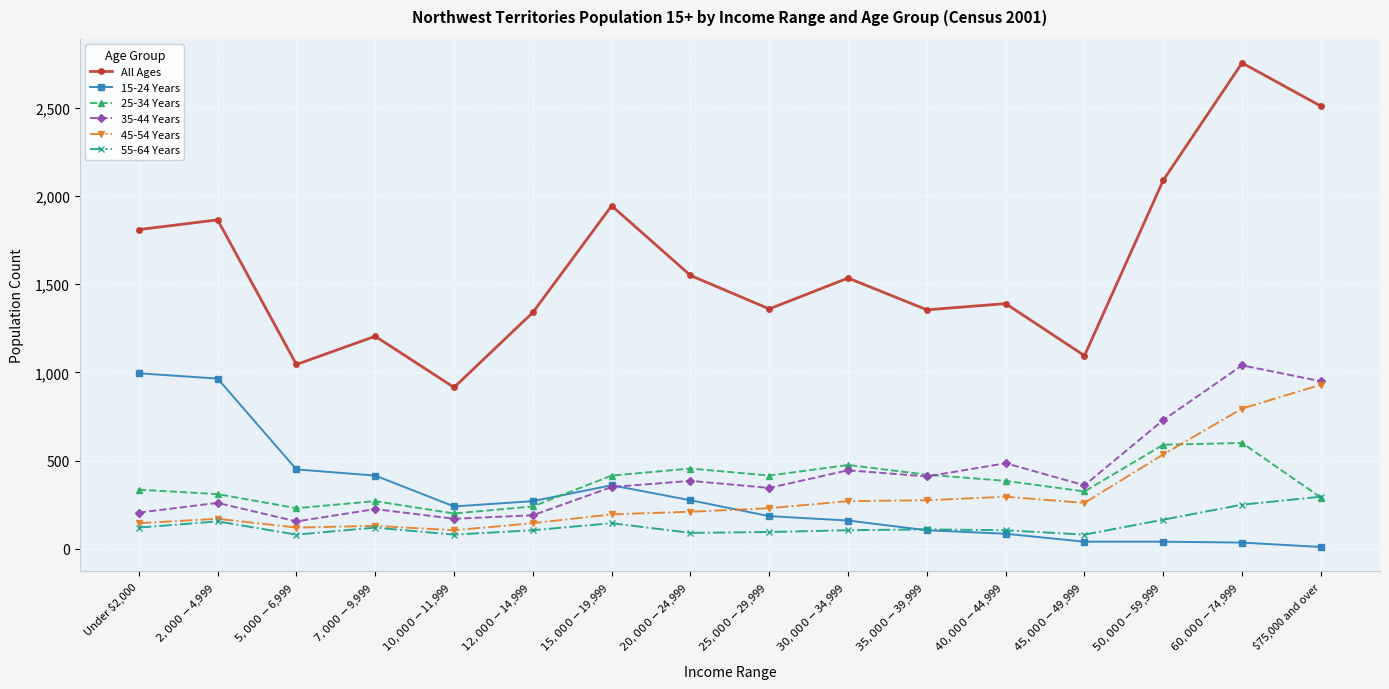

How many lines are shown in the chart?

6